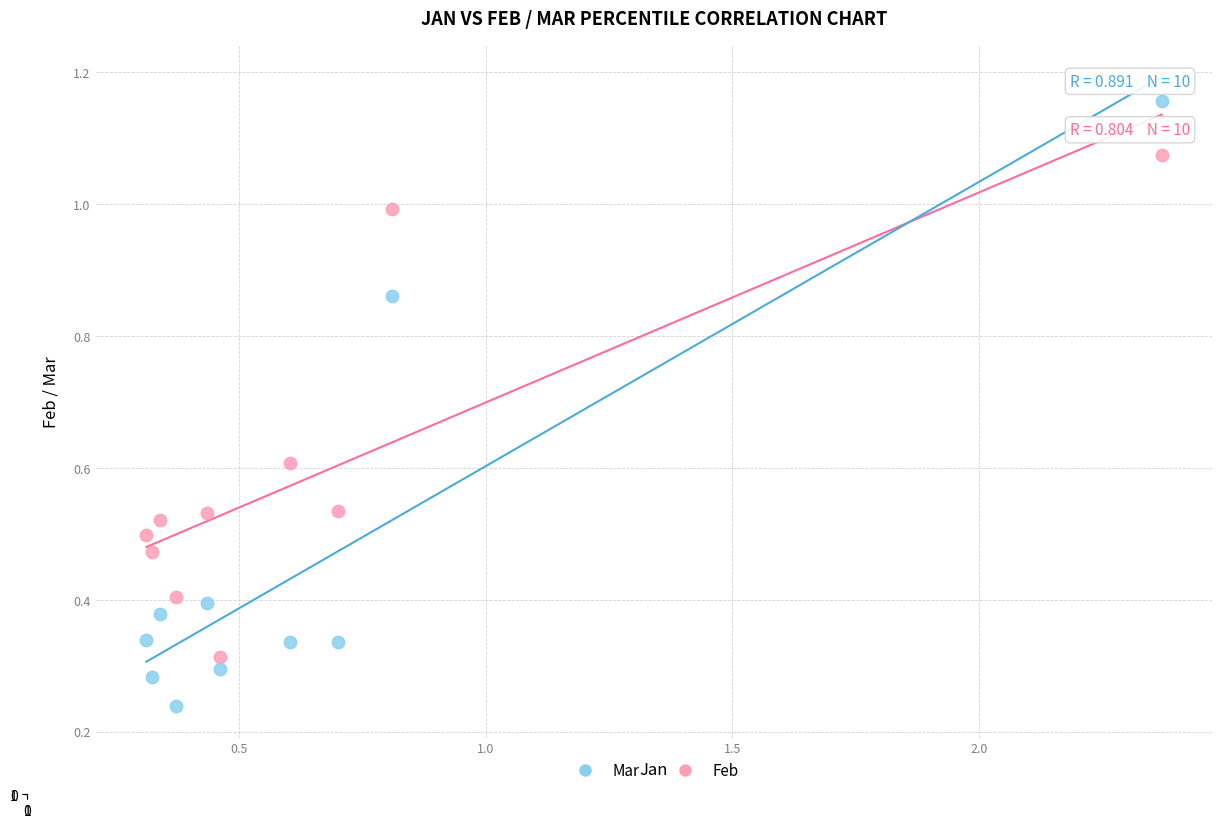

Which series has the widest spread of Y values?

Mar